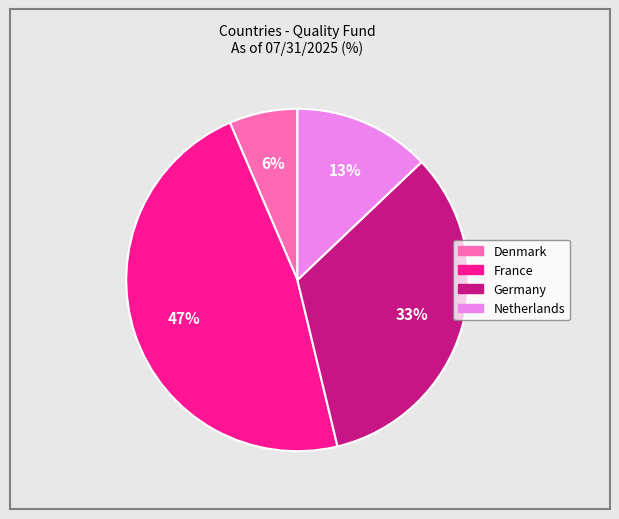

Is there a majority slice in this chart?

No